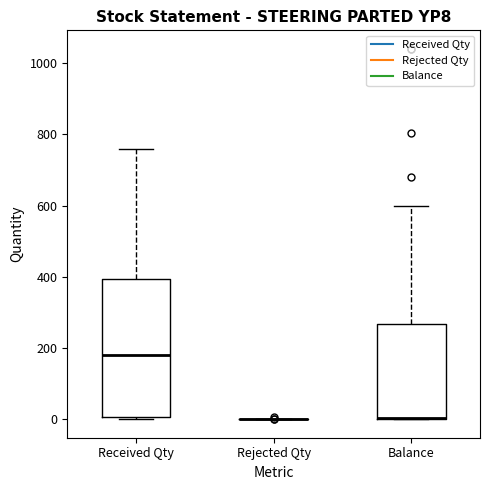

Which box is the tallest, from its lower edge to its upper edge?

Received Qty